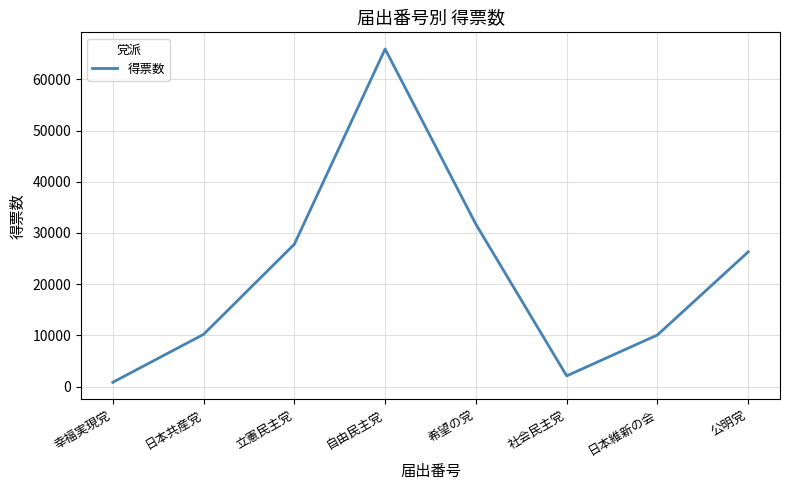

Where is the data nearest to the value 33382?

希望の党